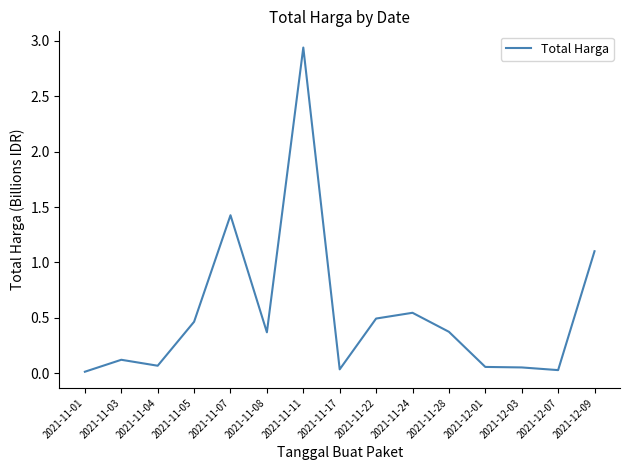

The chart shows a value of 0.0 at 2021-12-07. True or false?

True